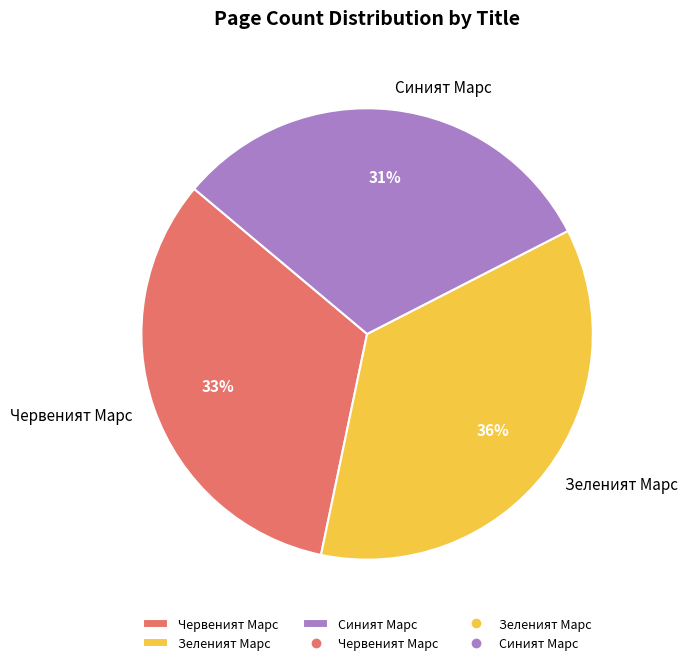

To the nearest percent, what is the combined percentage of Червеният Марс and Зеленият Марс?

69%